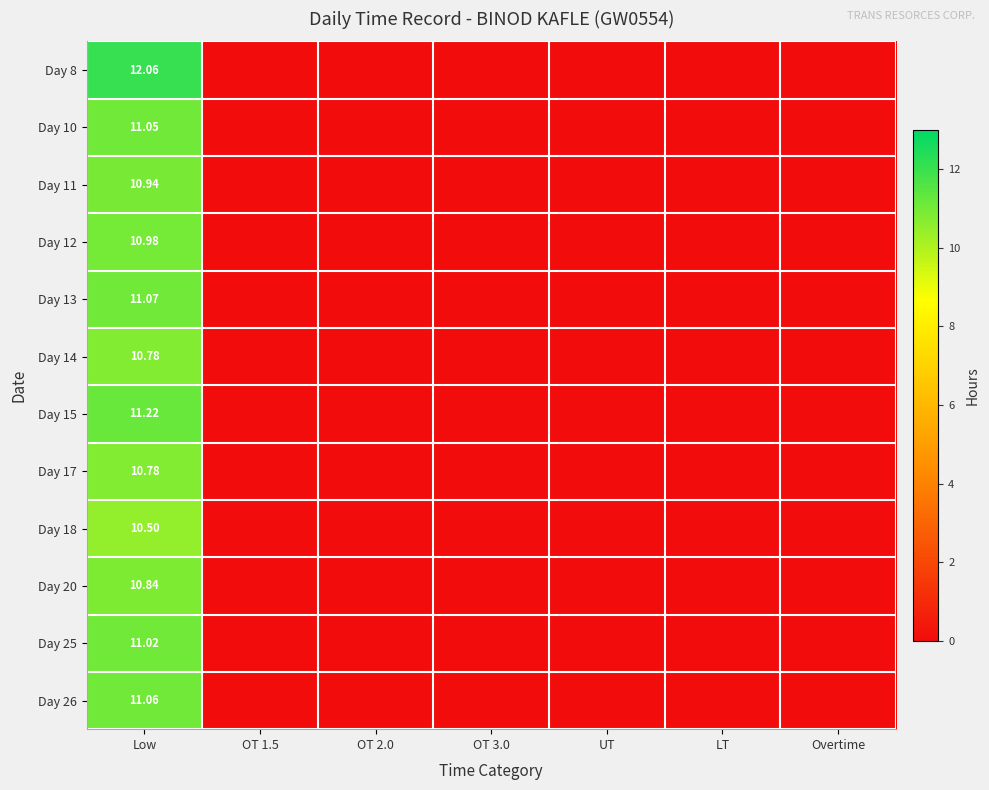

How many values in the Day 17 series exceed 0?

1